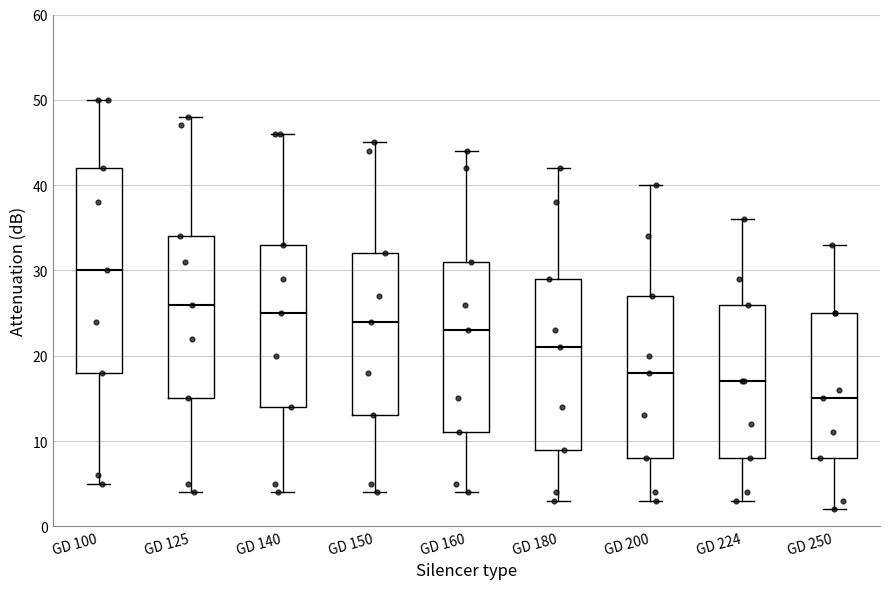

Which box is the tallest, from its lower edge to its upper edge?

GD 100